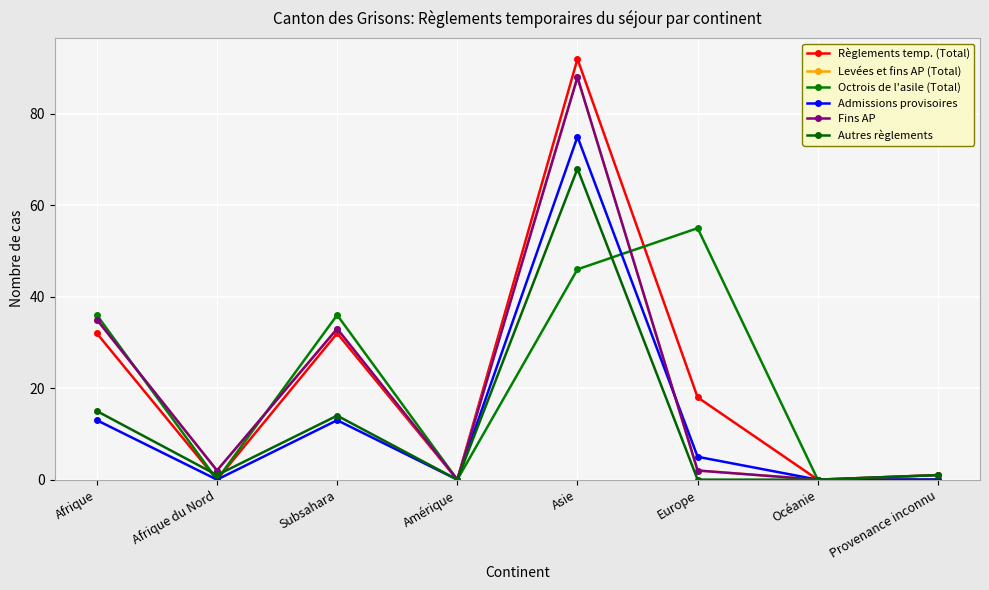

List the series in order of their peak value, highest first.

Règlements temp. (Total), Levées et fins AP (Total), Fins AP, Admissions provisoires, Autres règlements, Octrois de l'asile (Total)